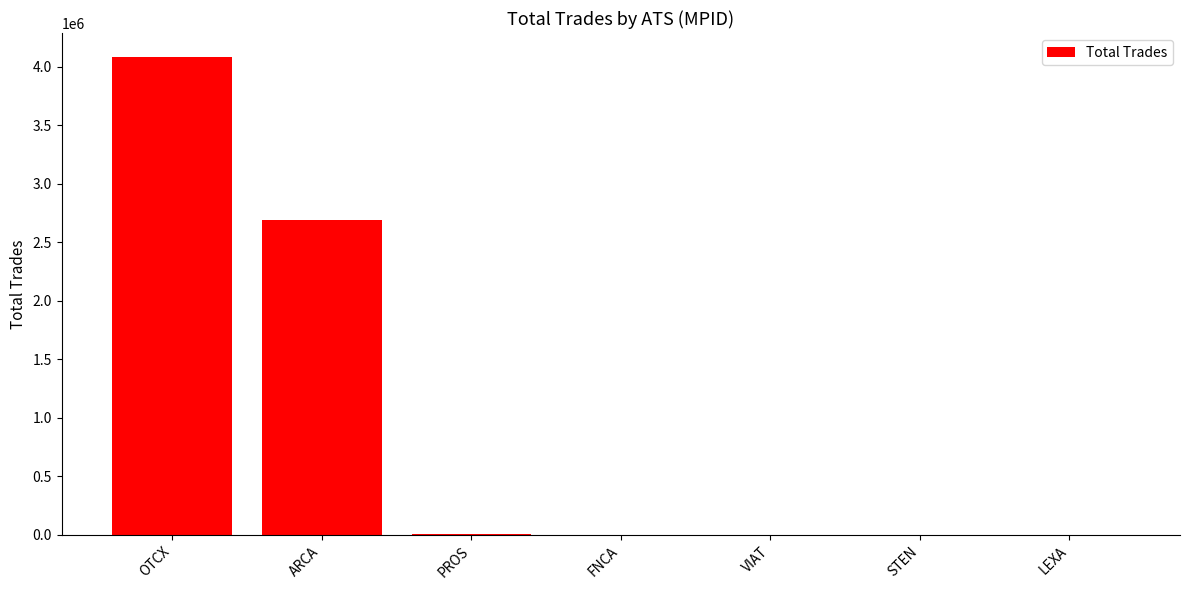

What is the sum of all values?

6779523